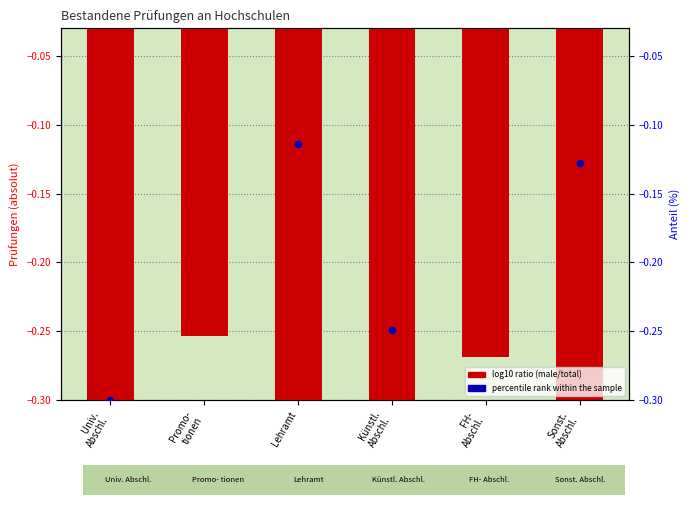

Is the value of log10 ratio at Sonst.
Abschl. greater than the value of percentile rank within the sample at Univ.
Abschl.?

No